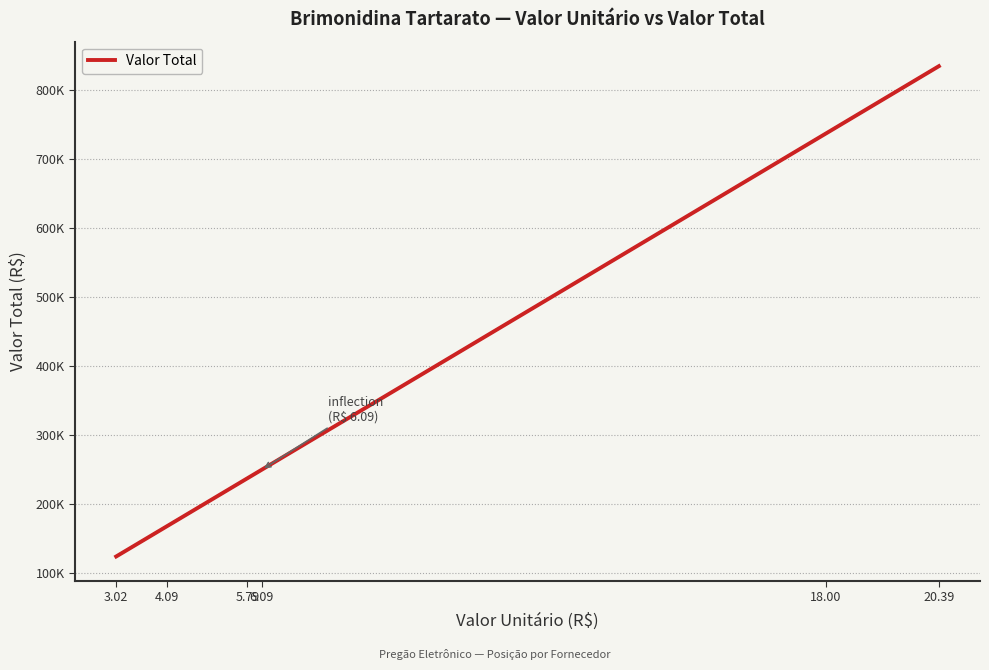

Does the chart have visible grid lines?

Yes